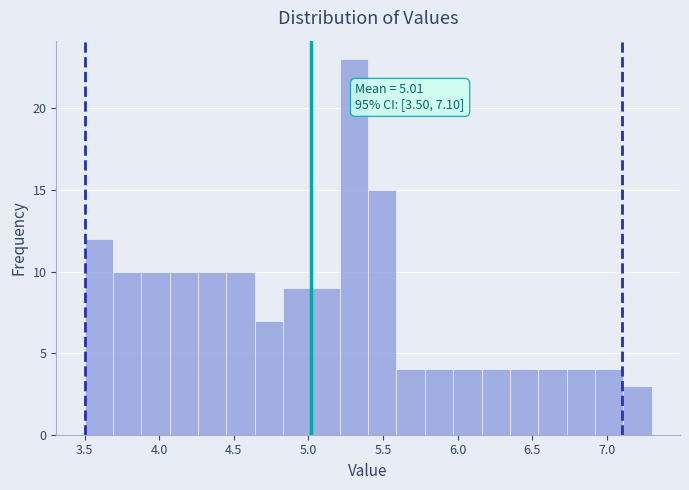

Around what value on the x-axis is the tallest bar? Give the approximate position of its centre, as read against the axis.

5.30